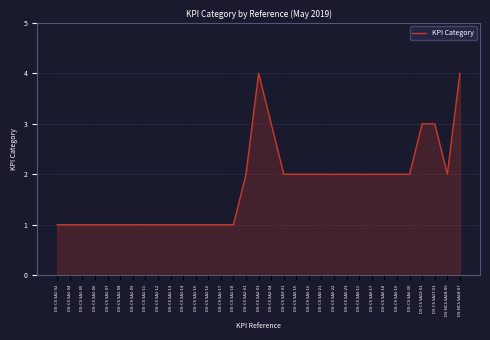

How many lines are shown in the chart?

1